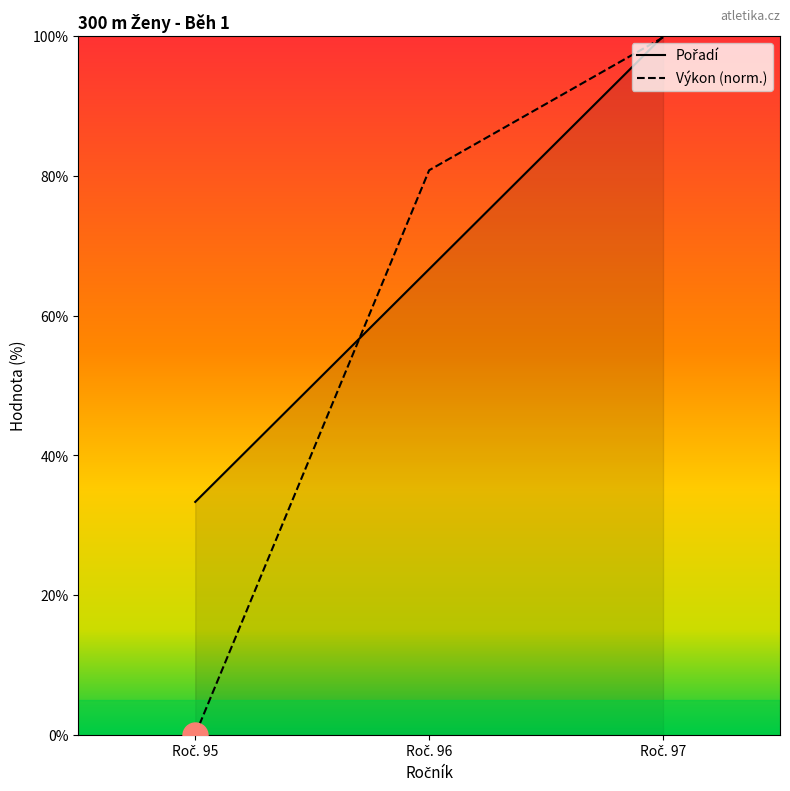

Which series has the largest range (max minus min)?

Výkon (norm.)